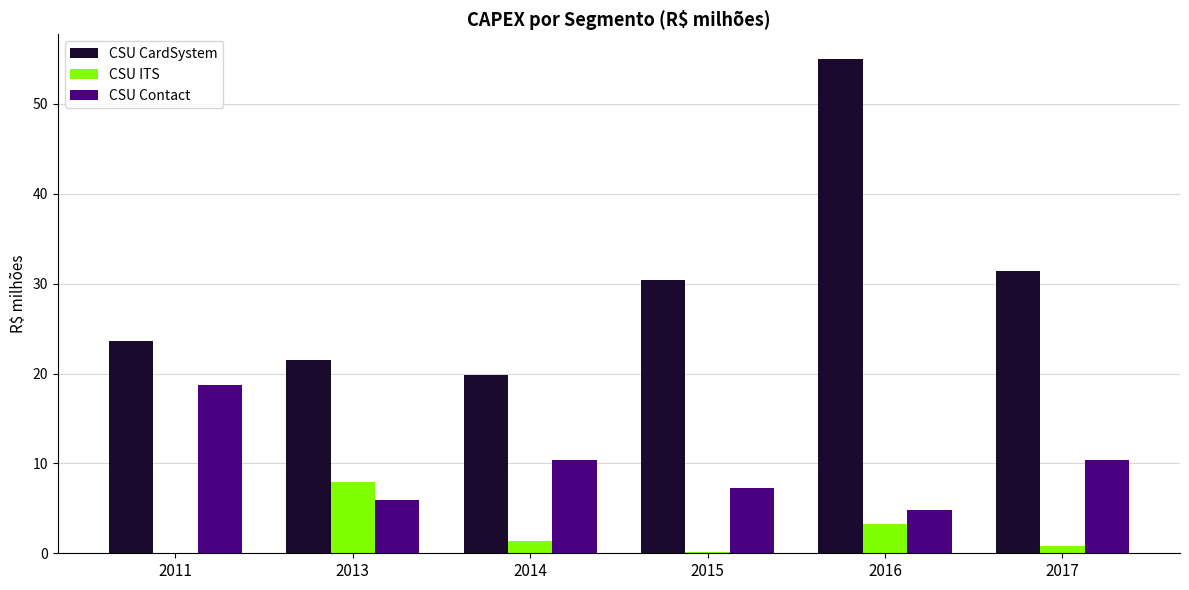

Which series has the largest range (max minus min)?

CSU CardSystem